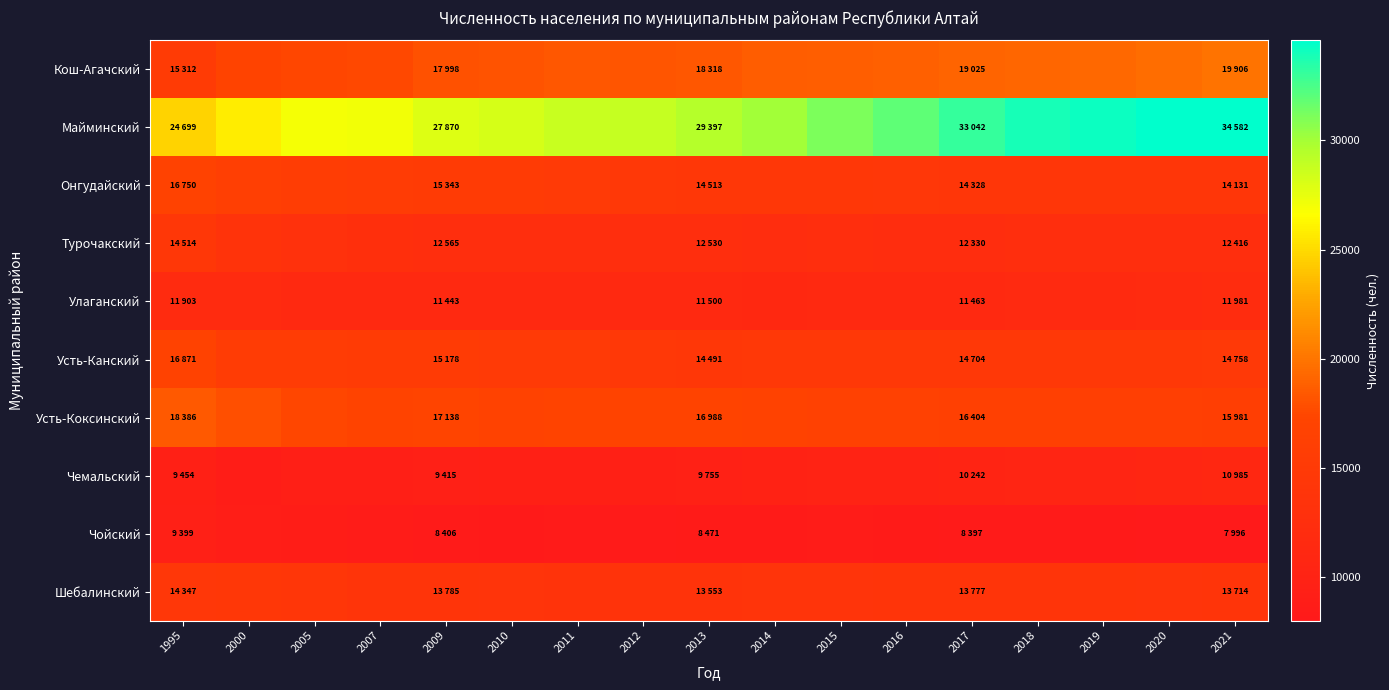

Reading left to right, what are all the values shown in this chart?

Кош-Агачский: 1995=15312	2000=16949	2005=17397	2007=17452	2009=17998	2010=18142	2011=18325	2012=18263	2013=18318	2014=18599	2015=18765	2016=18814	2017=19025	2018=19188	2019=19308	2020=19616	2021=19906
Майминский: 1995=24699	2000=25831	2005=26920	2007=27091	2009=27870	2010=28245	2011=28696	2012=28867	2013=29397	2014=30050	2015=31113	2016=31932	2017=33042	2018=33939	2019=34242	2020=34570	2021=34582
Онгудайский: 1995=16750	2000=16126	2005=15776	2007=15518	2009=15343	2010=15169	2011=14998	2012=14678	2013=14513	2014=14505	2015=14442	2016=14339	2017=14328	2018=14312	2019=14234	2020=14142	2021=14131
Турочакский: 1995=14514	2000=13485	2005=13027	2007=12675	2009=12565	2010=12504	2011=12506	2012=12460	2013=12530	2014=12351	2015=12366	2016=12305	2017=12330	2018=12389	2019=12452	2020=12404	2021=12416
Улаганский: 1995=11903	2000=11850	2005=11501	2007=11444	2009=11443	2010=11374	2011=11402	2012=11375	2013=11500	2014=11308	2015=11361	2016=11375	2017=11463	2018=11574	2019=11667	2020=11761	2021=11981
Усть-Канский: 1995=16871	2000=15546	2005=15466	2007=15242	2009=15178	2010=15084	2011=14975	2012=14594	2013=14491	2014=14579	2015=14590	2016=14693	2017=14704	2018=14685	2019=14554	2020=14589	2021=14758
Усть-Коксинский: 1995=18386	2000=17944	2005=17394	2007=17044	2009=17138	2010=16911	2011=17056	2012=17063	2013=16988	2014=16794	2015=16585	2016=16530	2017=16404	2018=16317	2019=16145	2020=16121	2021=15981
Чемальский: 1995=9454	2000=8903	2005=9237	2007=9168	2009=9415	2010=9471	2011=9457	2012=9524	2013=9755	2014=9921	2015=10027	2016=10107	2017=10242	2018=10395	2019=10505	2020=10757	2021=10985
Чойский: 1995=9399	2000=9137	2005=8835	2007=8535	2009=8406	2010=8303	2011=8350	2012=8373	2013=8471	2014=8513	2015=8525	2016=8485	2017=8397	2018=8315	2019=8192	2020=8064	2021=7996
Шебалинский: 1995=14347	2000=14528	2005=14168	2007=13801	2009=13785	2010=13704	2011=13595	2012=13508	2013=13553	2014=13605	2015=13620	2016=13720	2017=13777	2018=13735	2019=13722	2020=13693	2021=13714